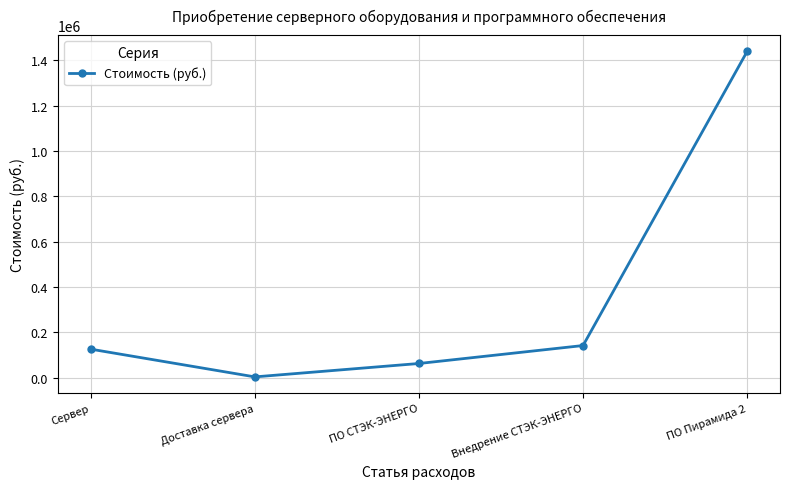

What is the smallest value displayed?

2862